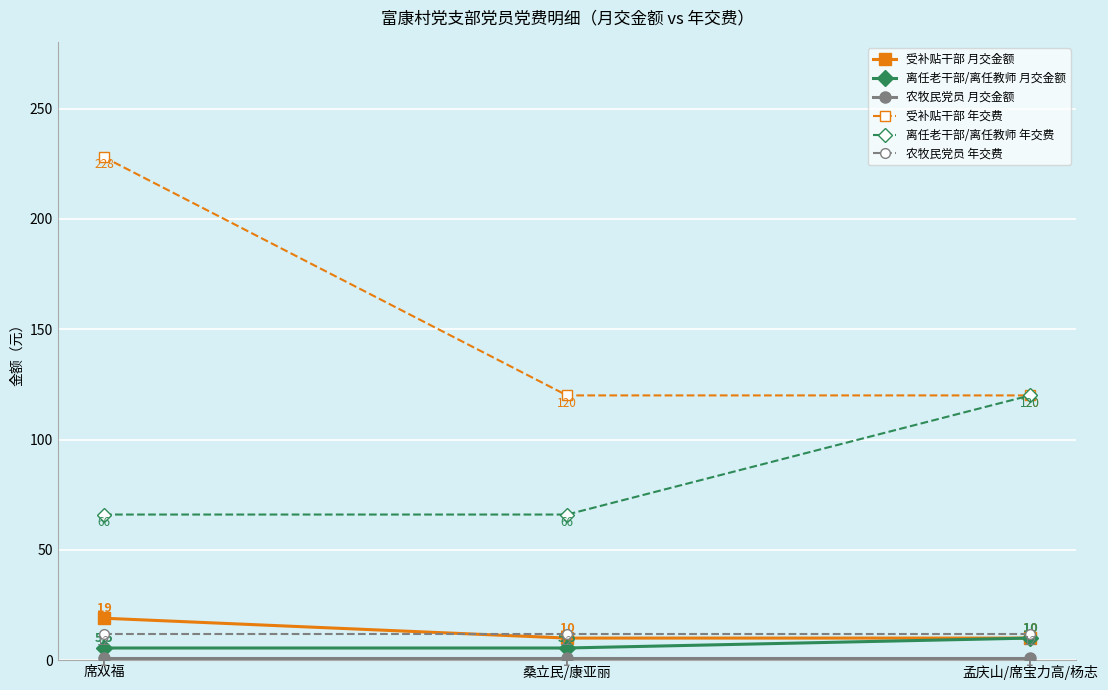

What is the sum of the 受补贴干部 月交金额 values at 桑立民/康亚丽 and 席双福?

29.0